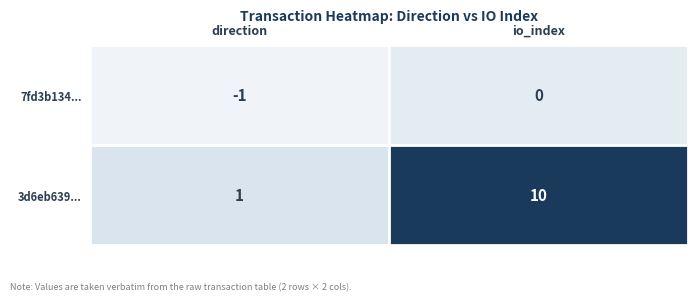

At how many categories does at least one series exceed 7?

1